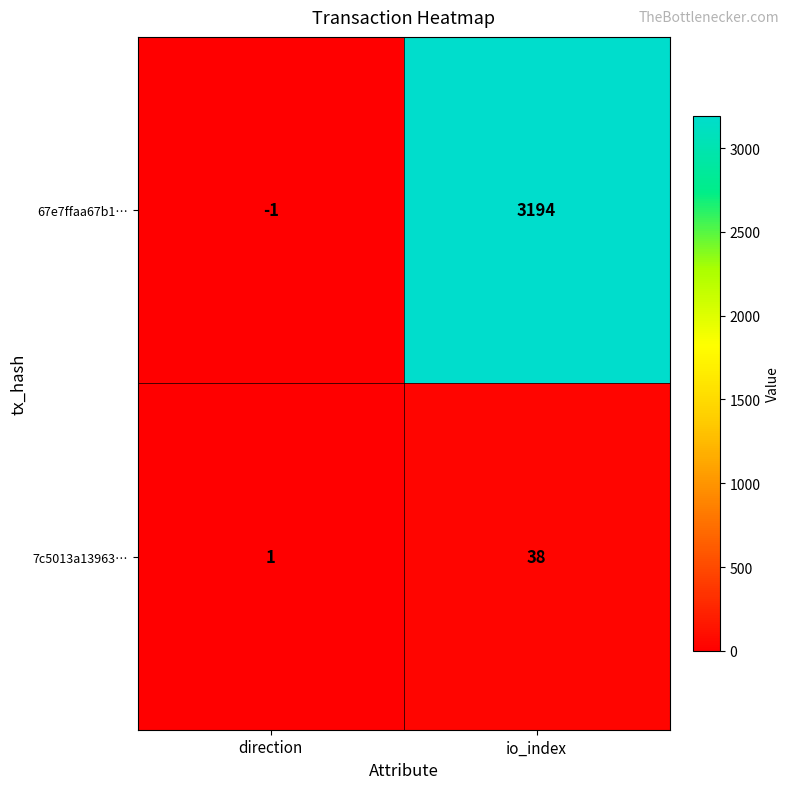

True or false: 7c5013a13963… has a value of 38 at io_index.

True